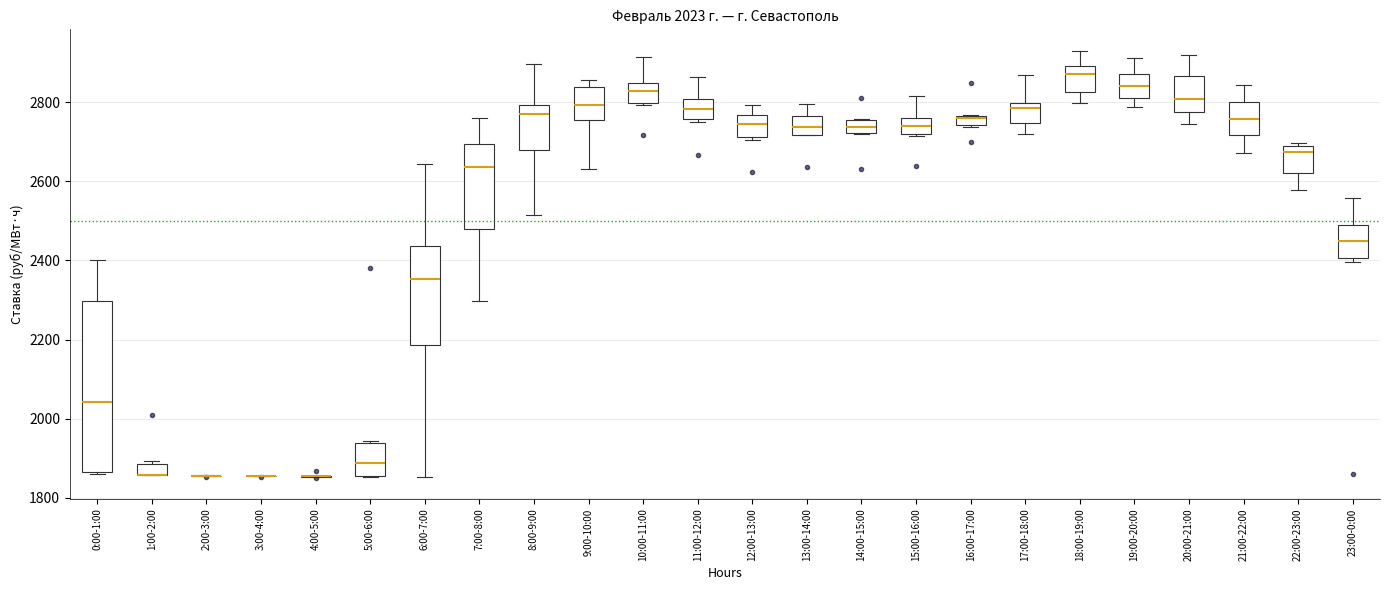

Which box is the tallest, from its lower edge to its upper edge?

0:00-1:00